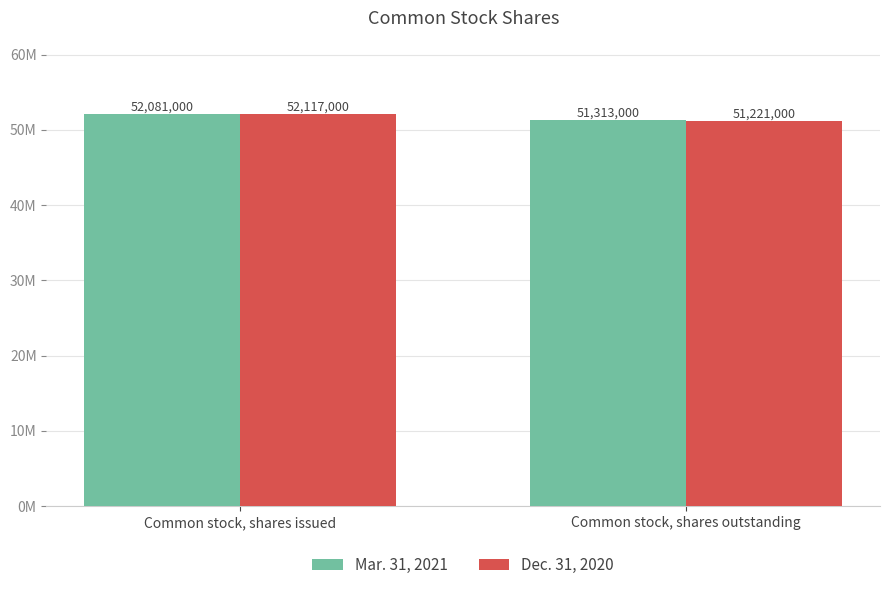

Which series has the largest total across all categories?

Mar. 31, 2021